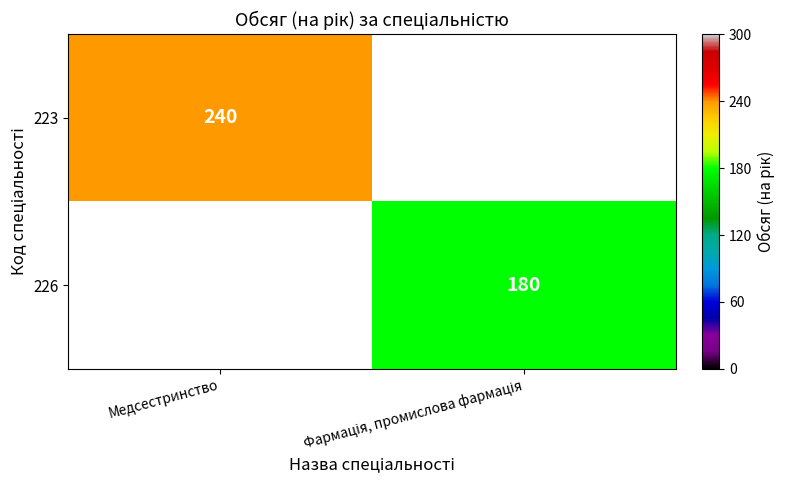

Count the number of data series in this chart.

2